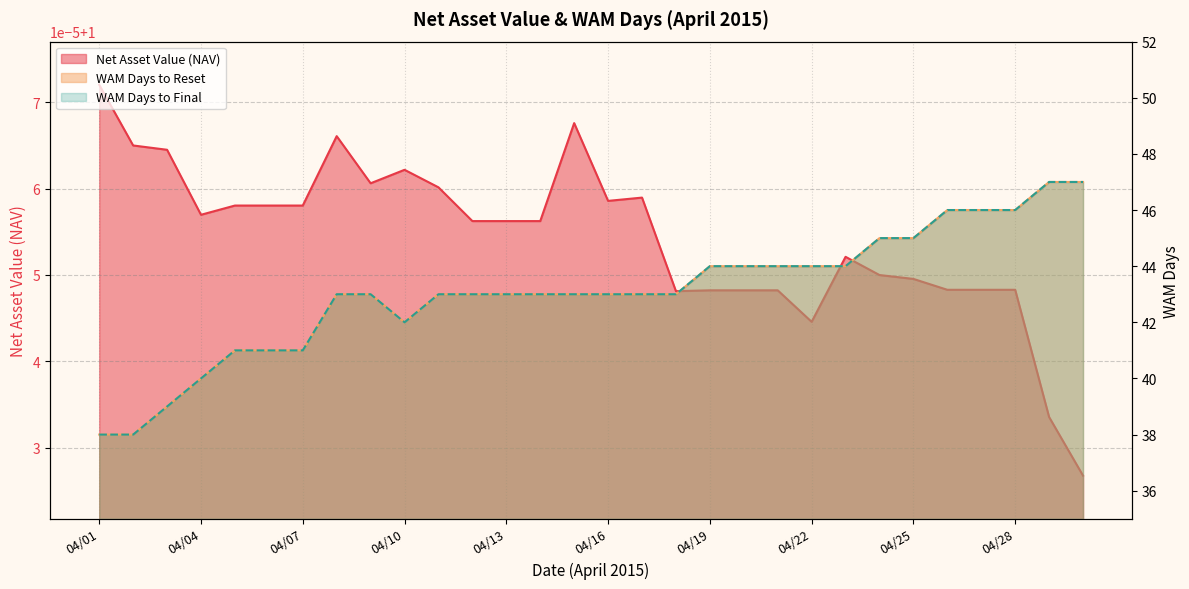

What is the sum of all WAM Days to Reset values?

1292.0